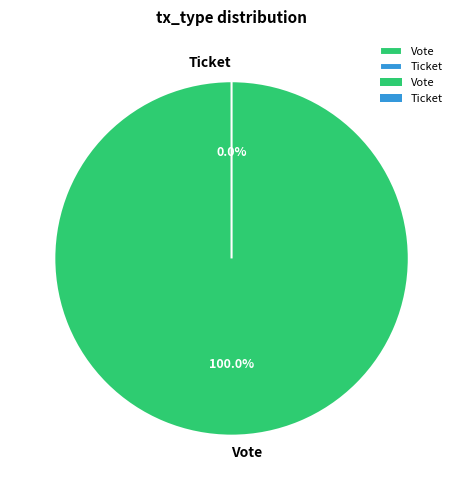

Which slice represents more than half of the pie?

Vote